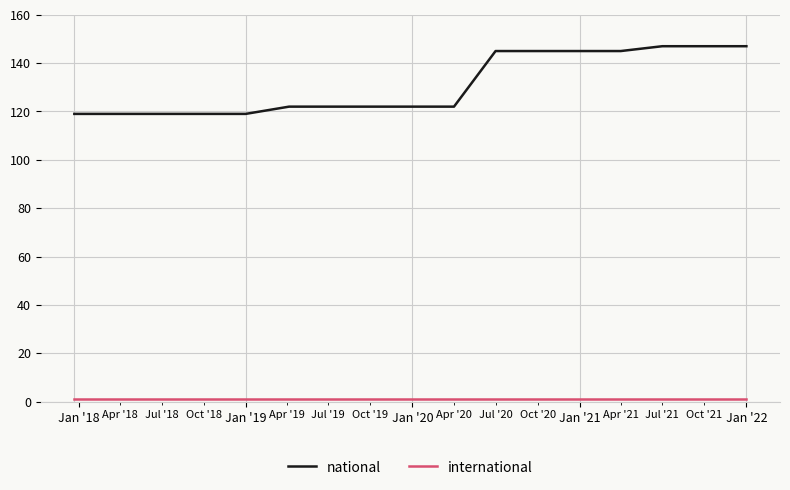

What is the difference between the maximum and minimum values in the national series?

28